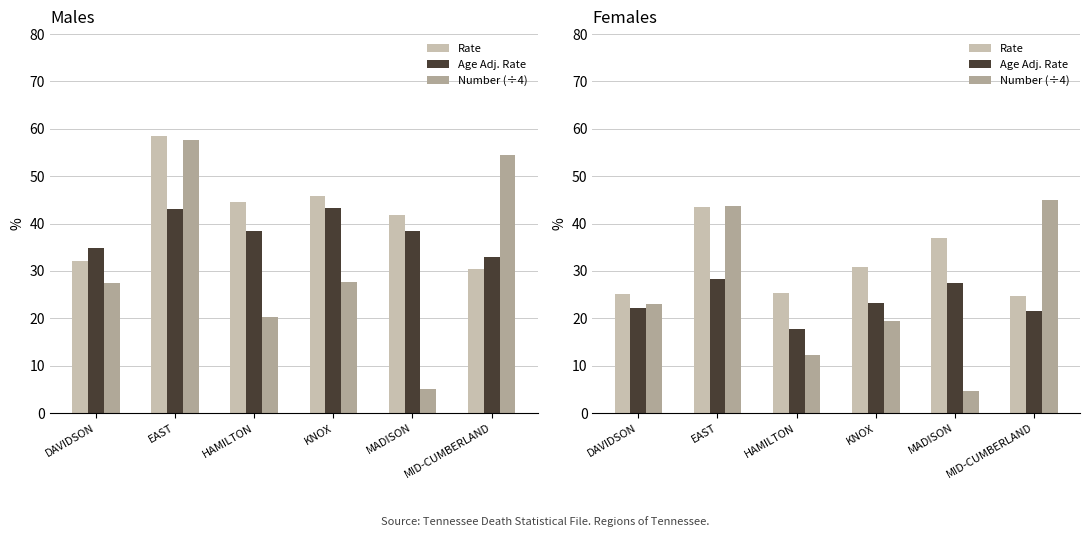

True or false: Number (÷4) has a value of 12.2 at HAMILTON.

True